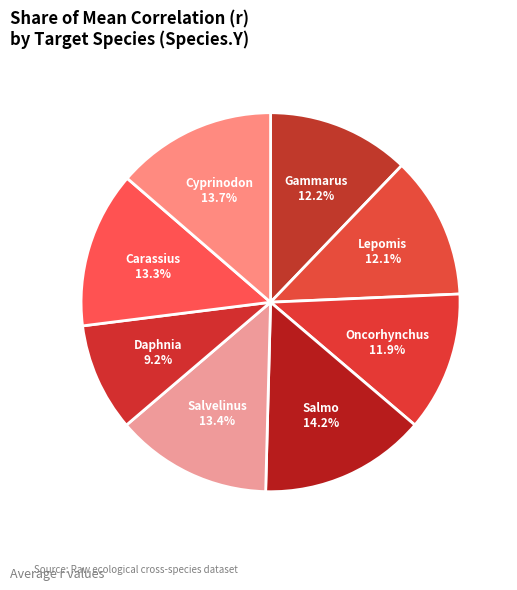

How many slices are in this pie chart?

8